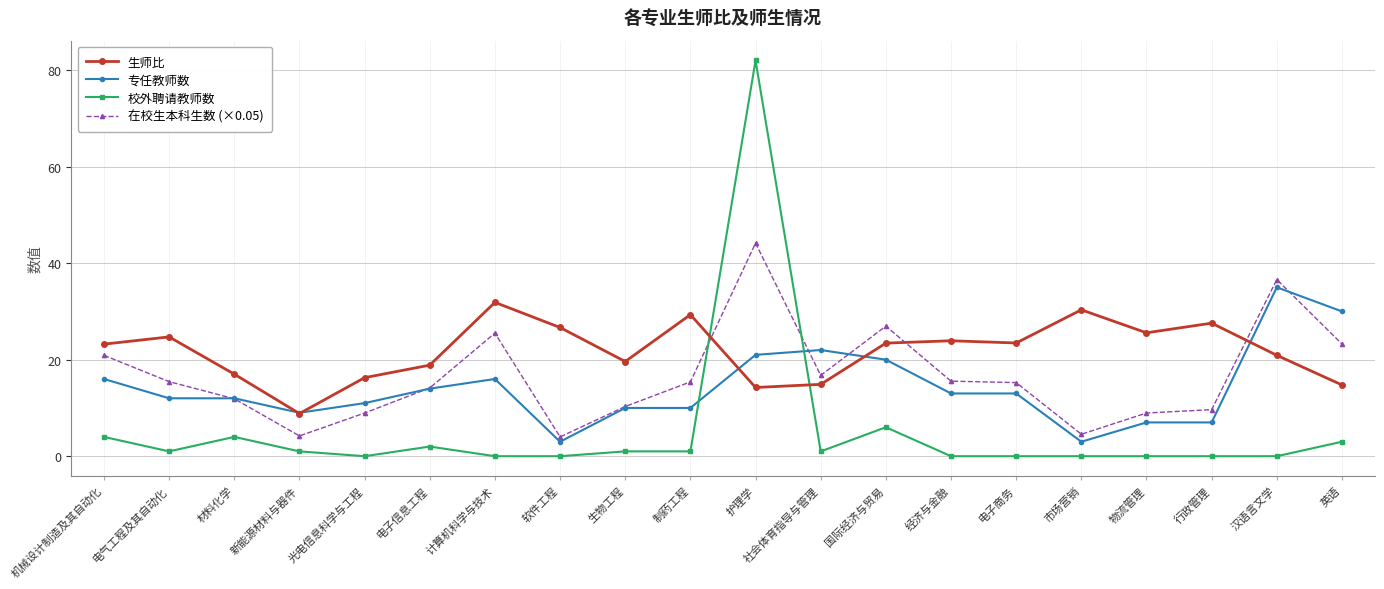

What position from the right is 汉语言文学?

2